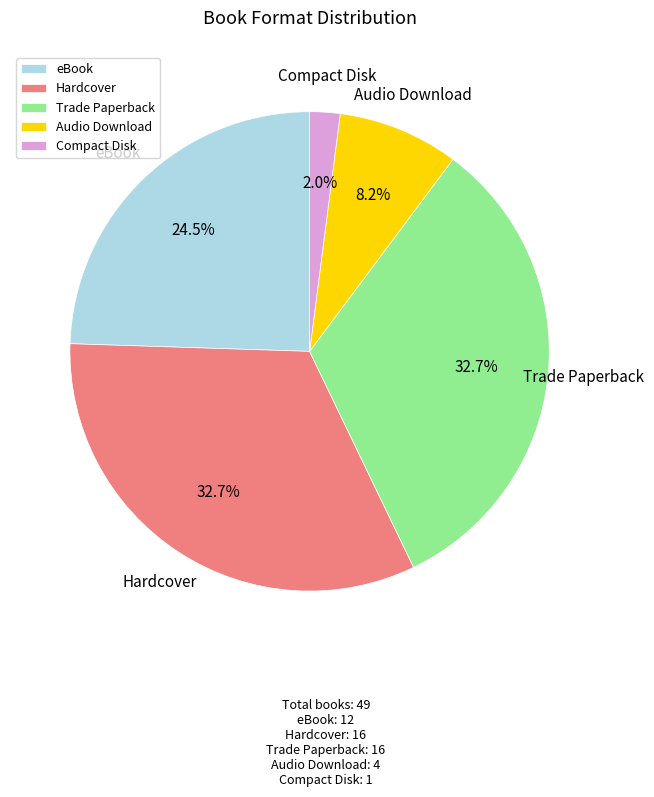

To the nearest percent, what is the difference between the eBook and Compact Disk slice percentages?

22%